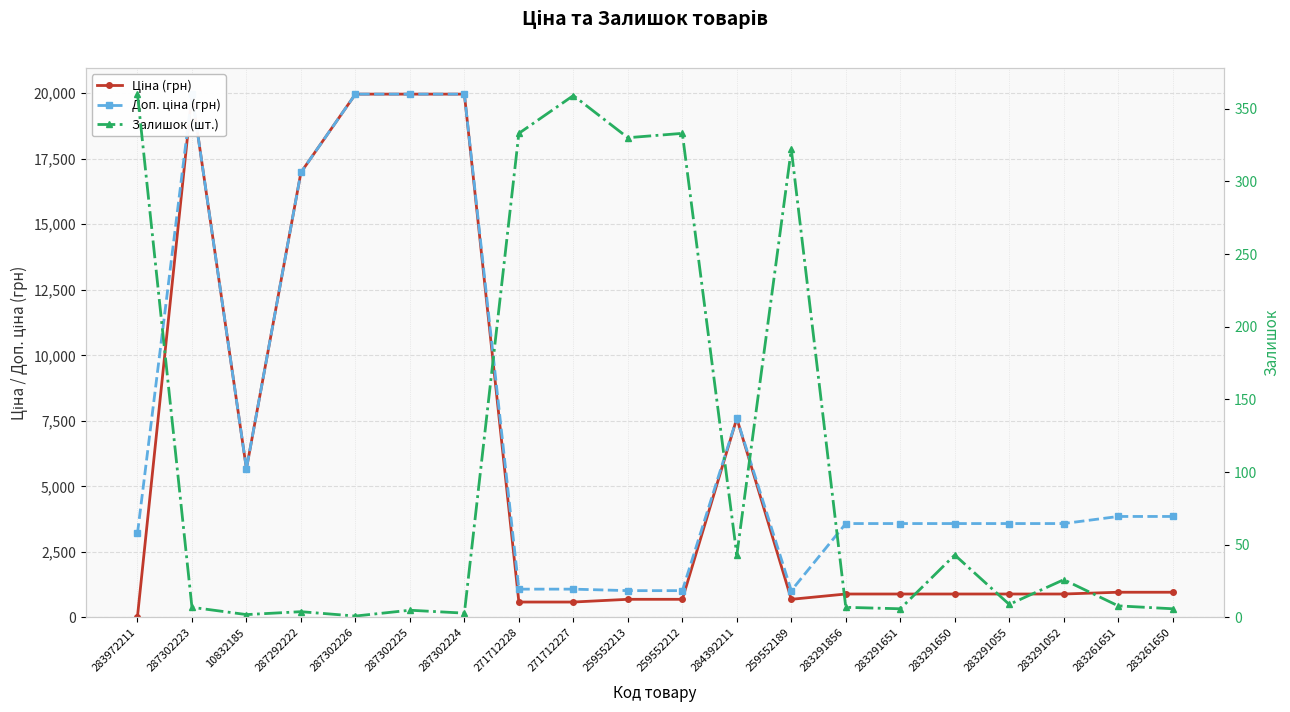

In Ціна (грн), how many points are higher than both neighbors (excluding endpoints)?

2